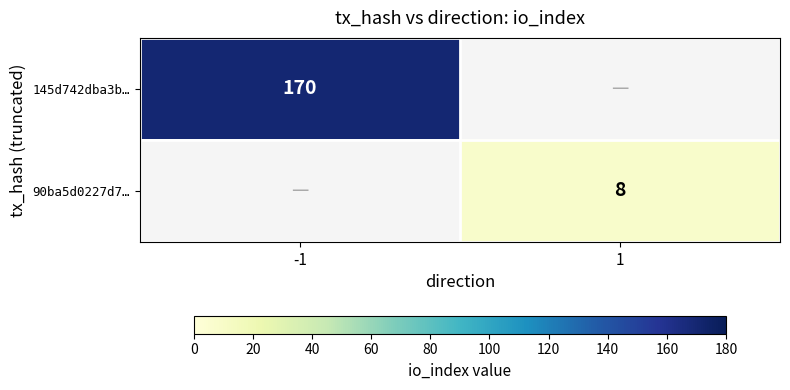

Is it true that 90ba5d0227d7… equals 8 at 1?

True